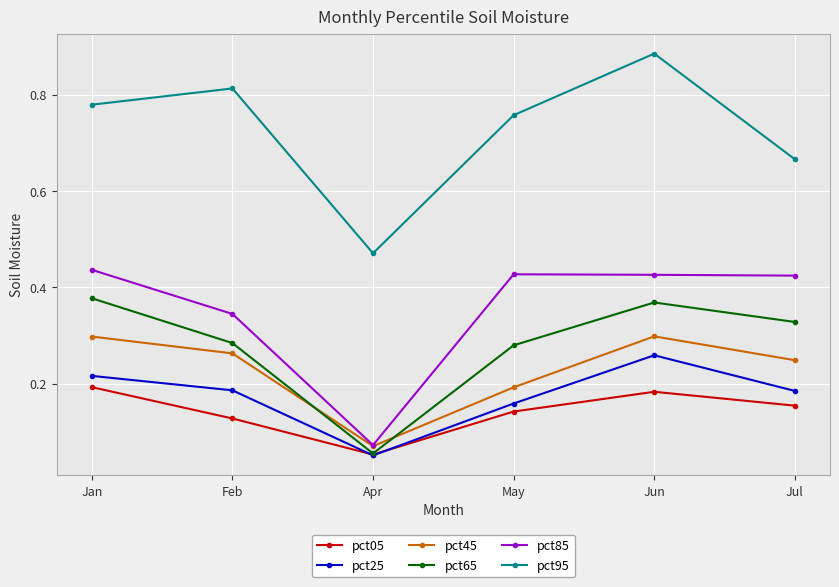

What is the label of the 3rd point from the left?

Apr